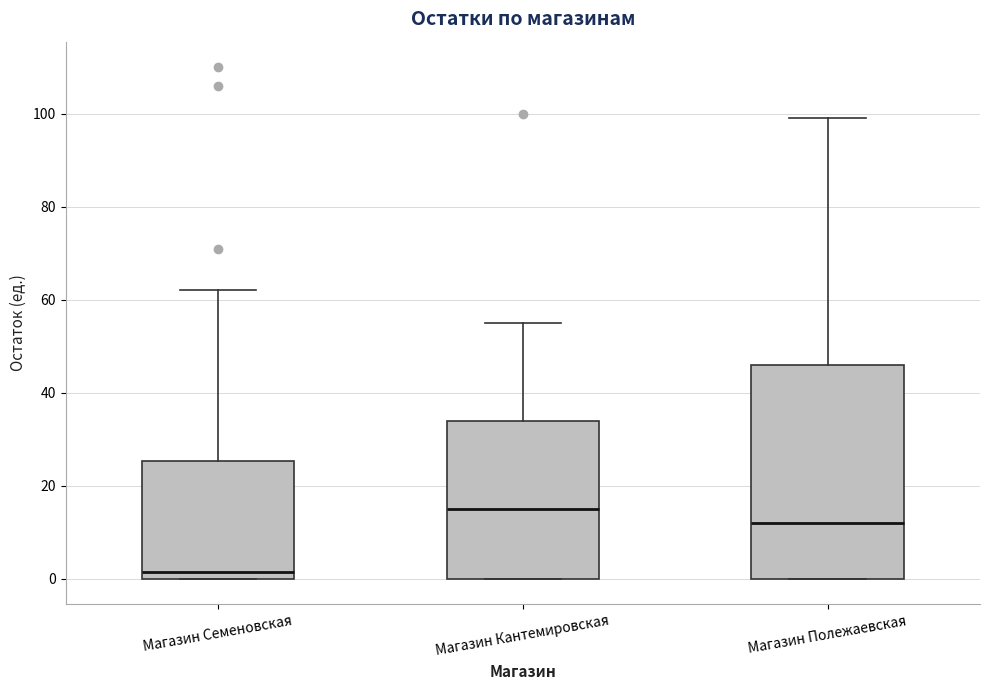

Reading left to right, transcribe this box plot: for each box, give where its median line is, the range the box spans, and where its two whiskers end, as read against the y-axis. The values are not printed on the chart, so give them approximately, as read against the axis.

Магазин Семеновская: median 2, box 0 to 26, whiskers 0 to 62
Магазин Кантемировская: median 16, box 0 to 34, whiskers 0 to 56
Магазин Полежаевская: median 12, box 0 to 46, whiskers 0 to 100